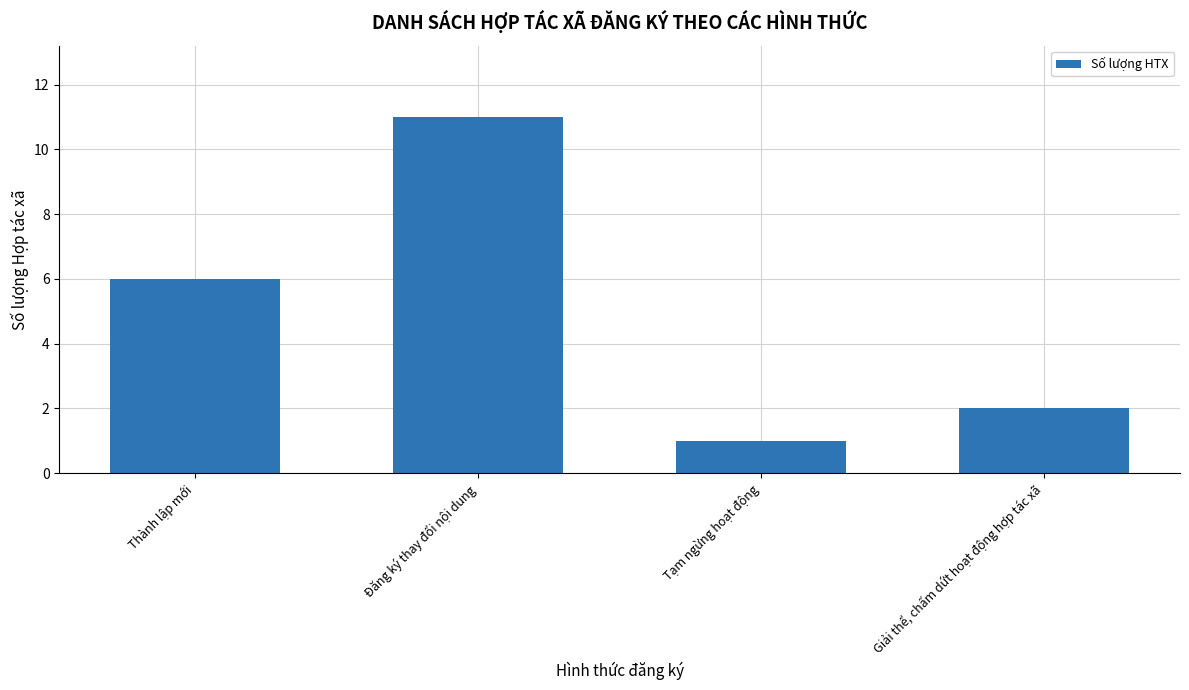

List the labels in order of value, smallest first.

Tạm ngừng hoạt động, Giải thể, chấm dứt hoạt động hợp tác xã, Thành lập mới, Đăng ký thay đổi nội dung